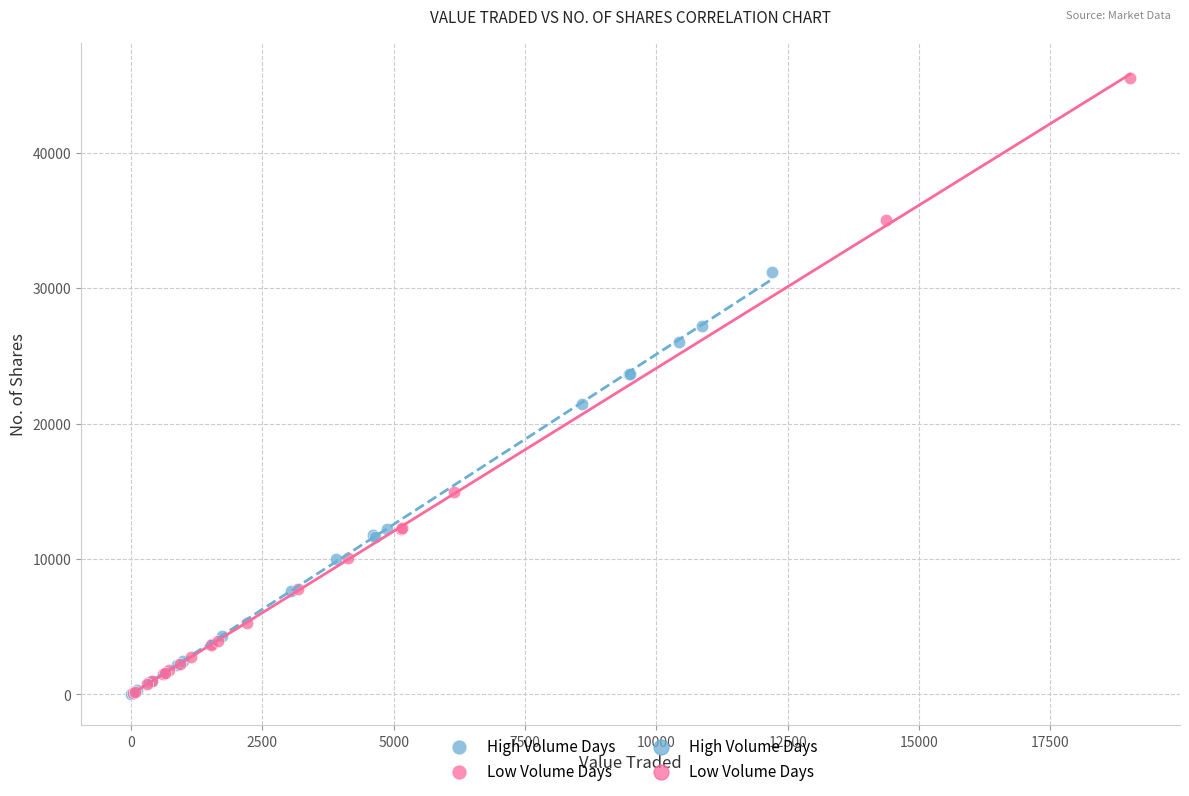

Which series has the widest spread of Y values?

Low Volume Days